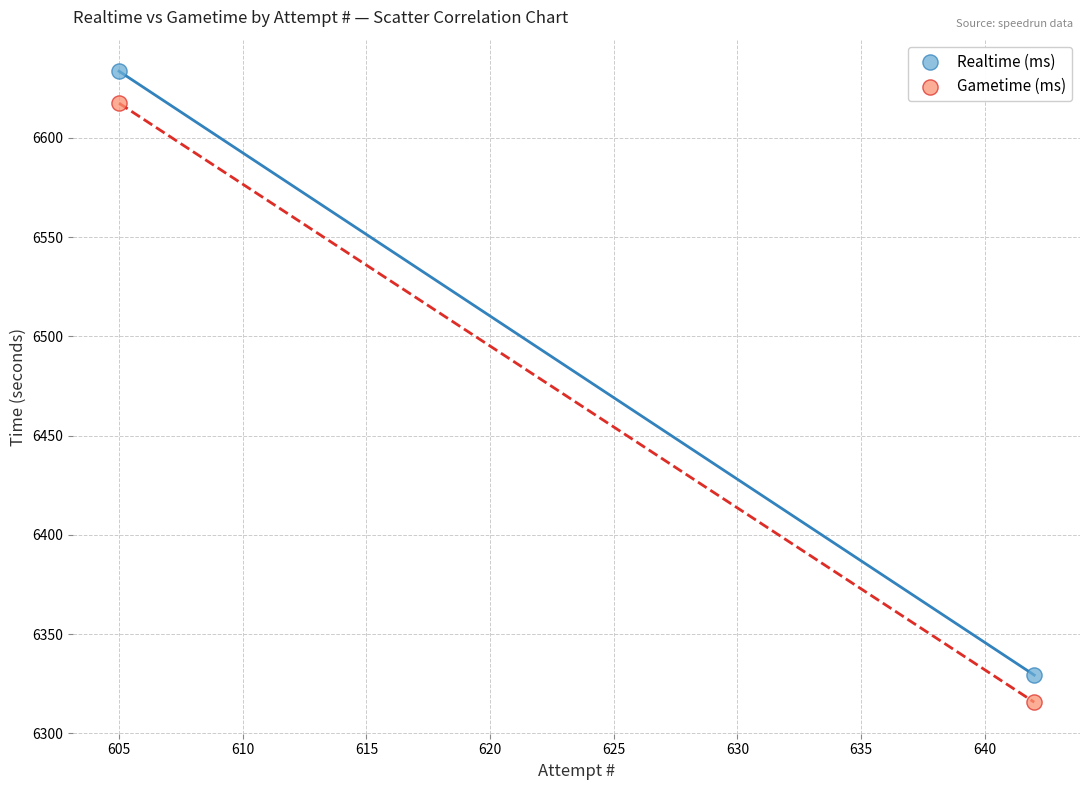

Which series has the largest Y range (max minus min)?

Realtime (ms)